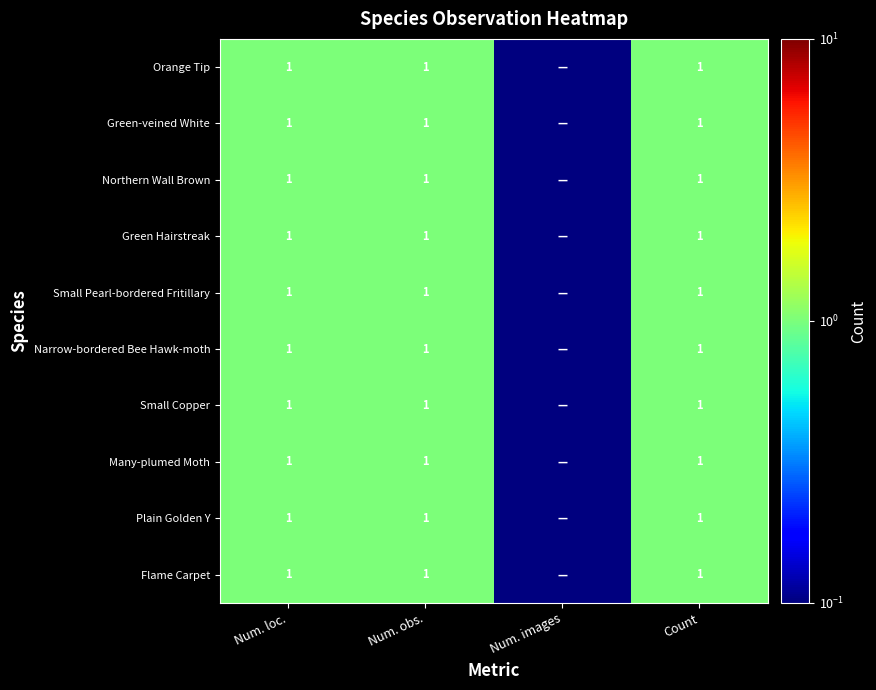

True or false: Narrow-bordered Bee Hawk-moth has a value of 1.0 at Count.

True